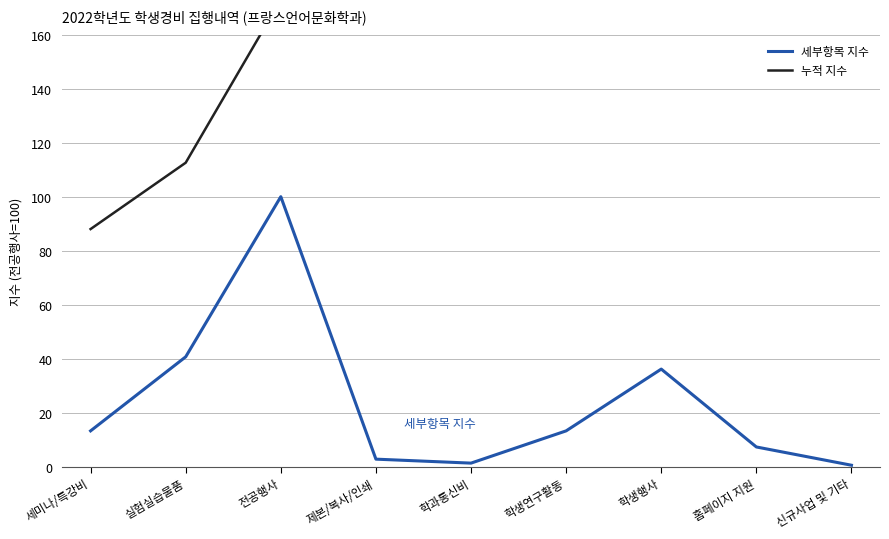

True or false: 세부항목 지수 and 누적 지수 intersect in this chart.

False